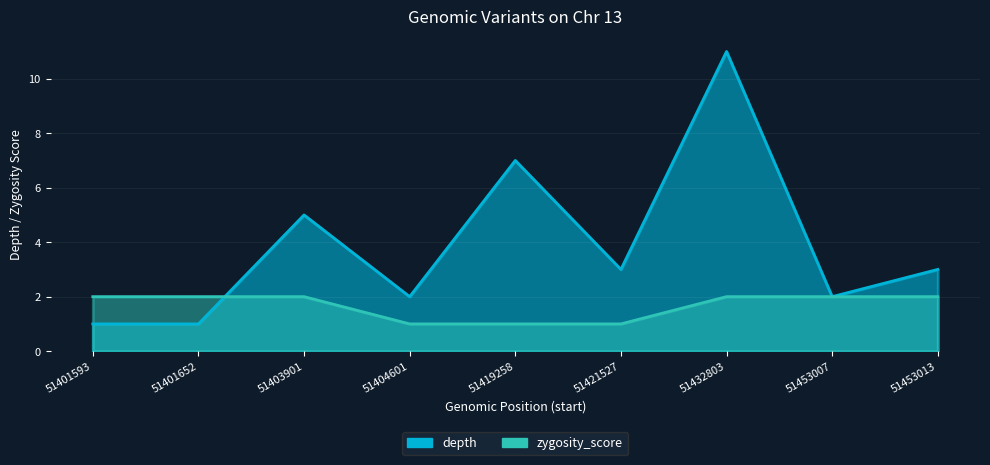

What is the smallest value displayed?

1